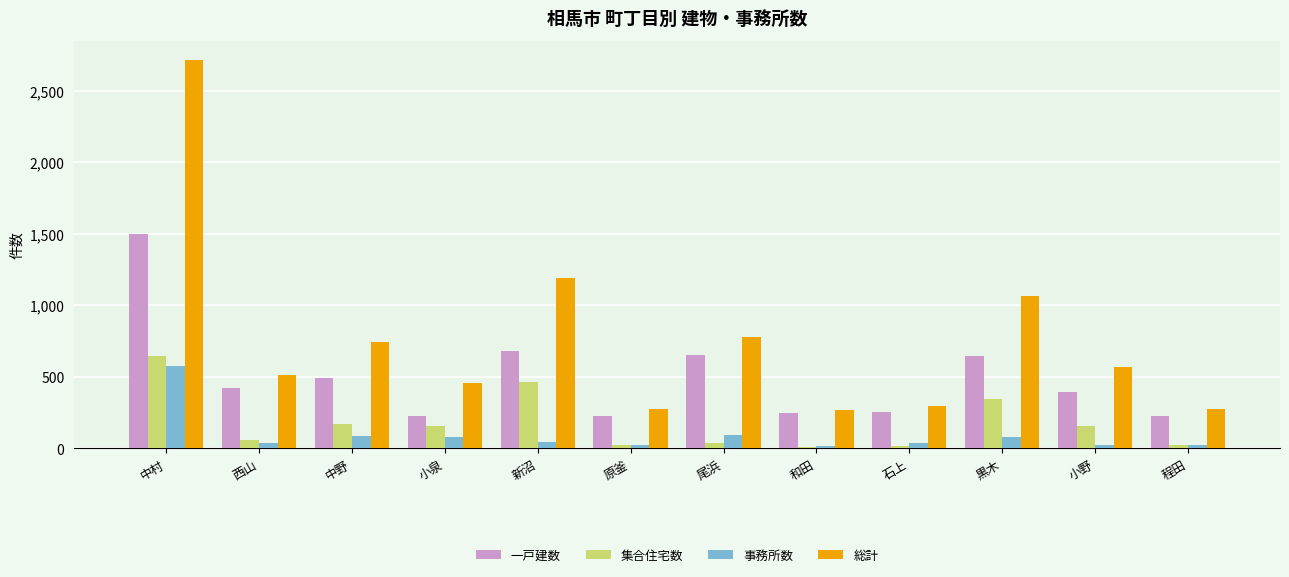

What is the sum of all 一戸建数 values?

5953